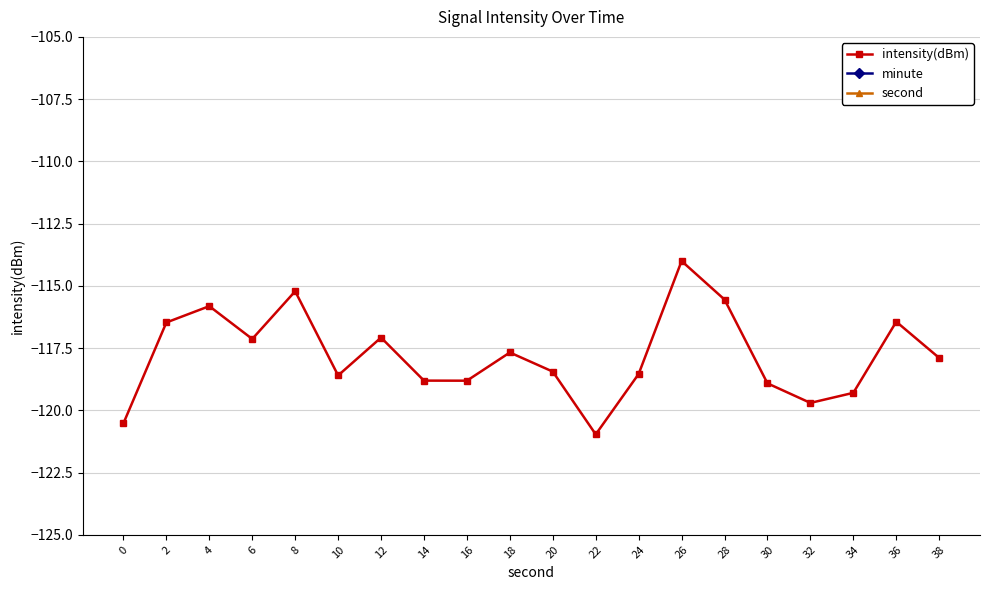

At how many categories does at least one series exceed -94?

20